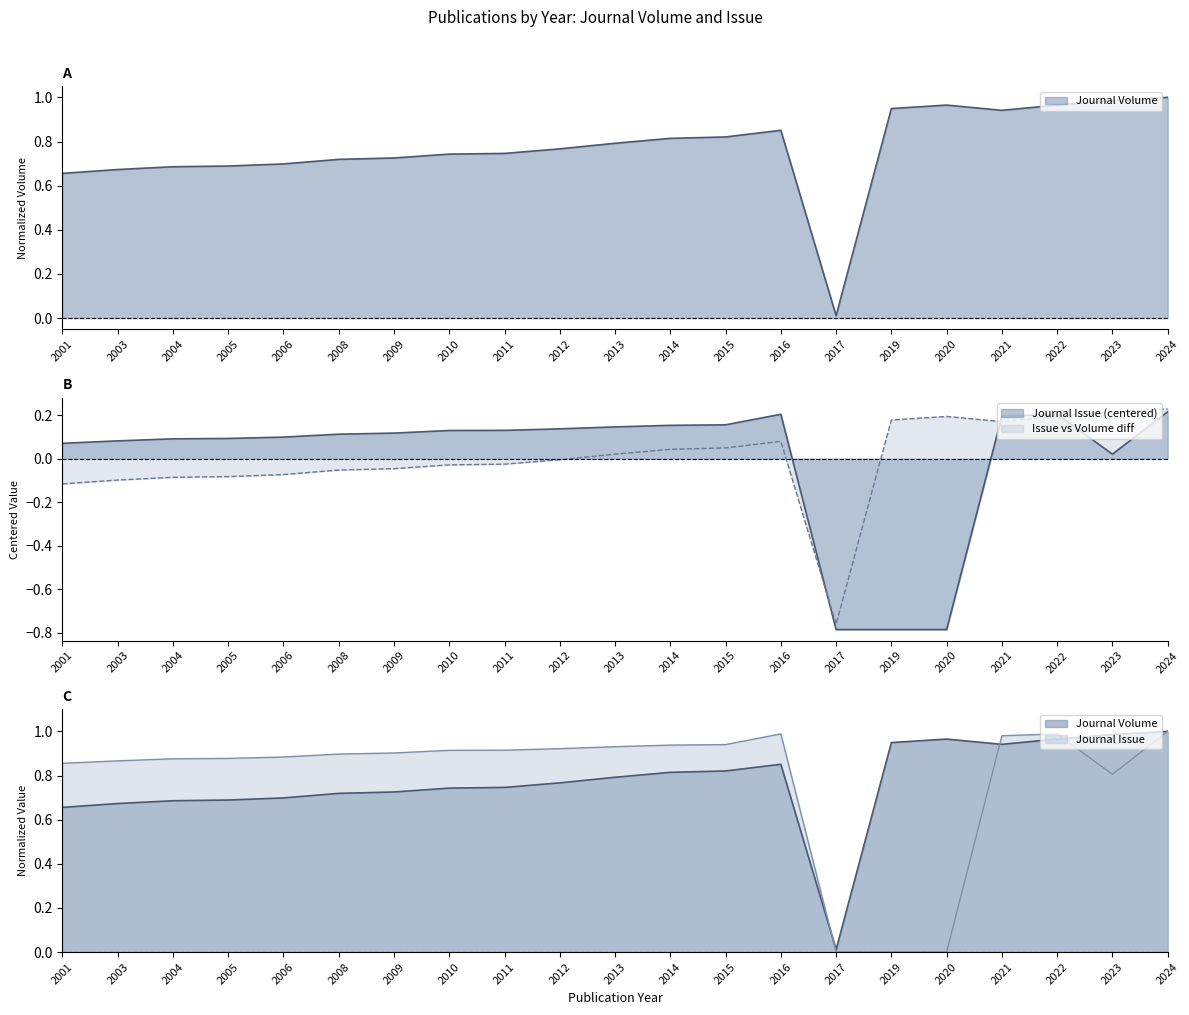

Which category has the lowest value in the Journal Volume series?

2017